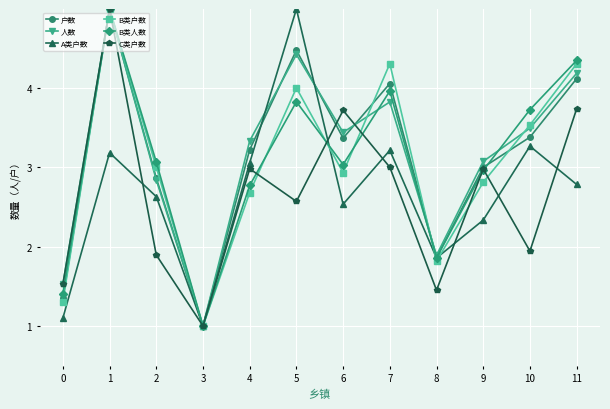

At which label does B类人数 first exceed 3?

1